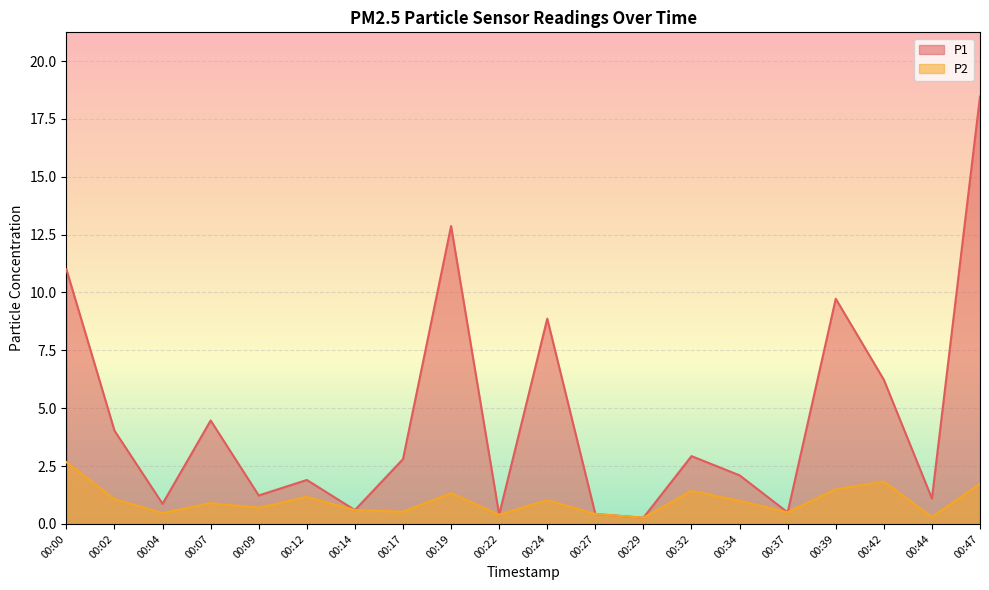

At which label is P1 closest to 9?

00:24